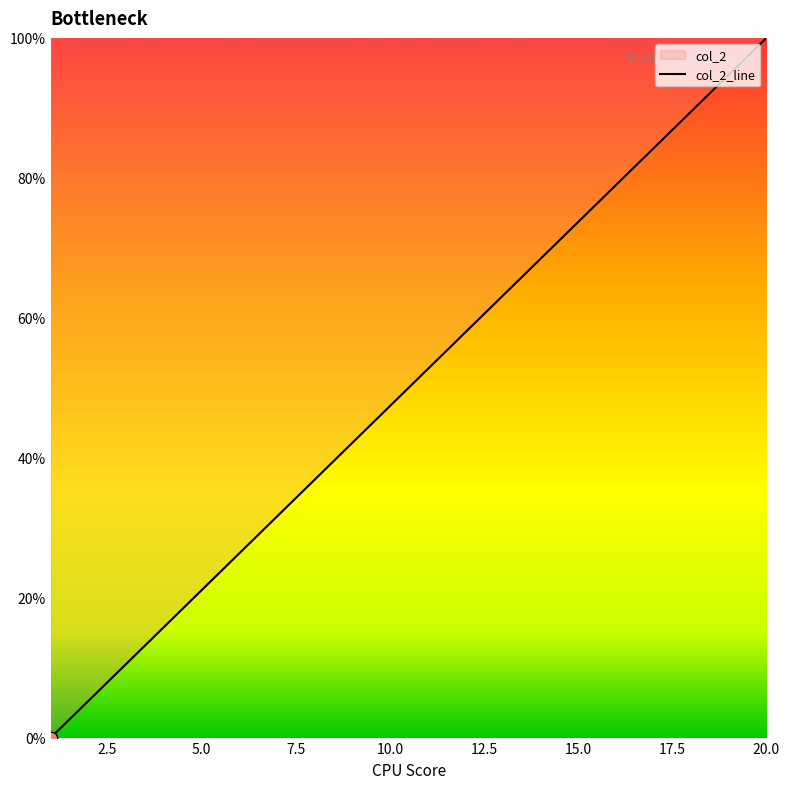

Which has a higher value, 17 or 11?

17